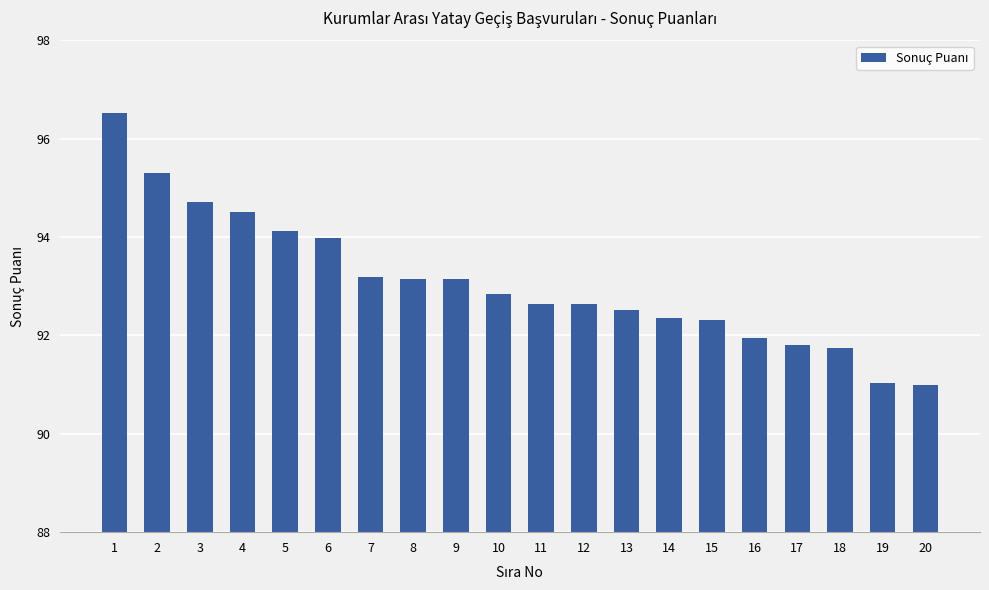

How many bars are there in total?

20